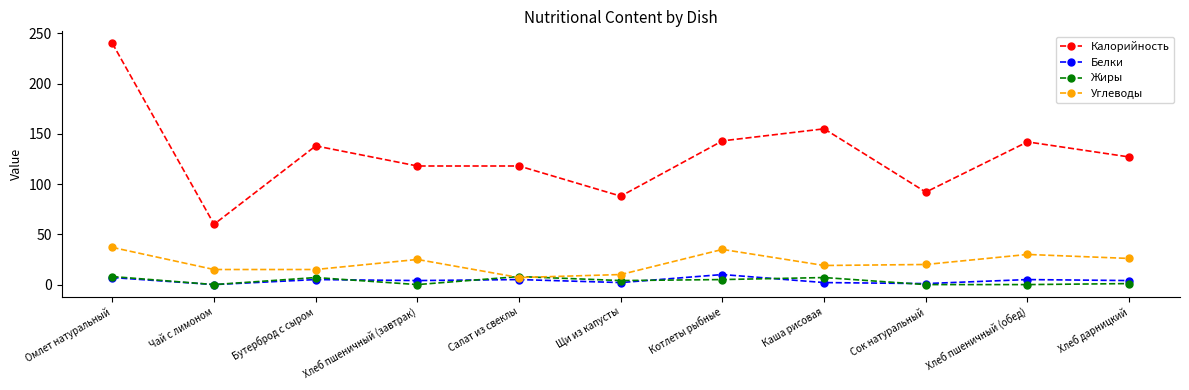

The Углеводы series shows 15 at Чай с лимоном. True or false?

True